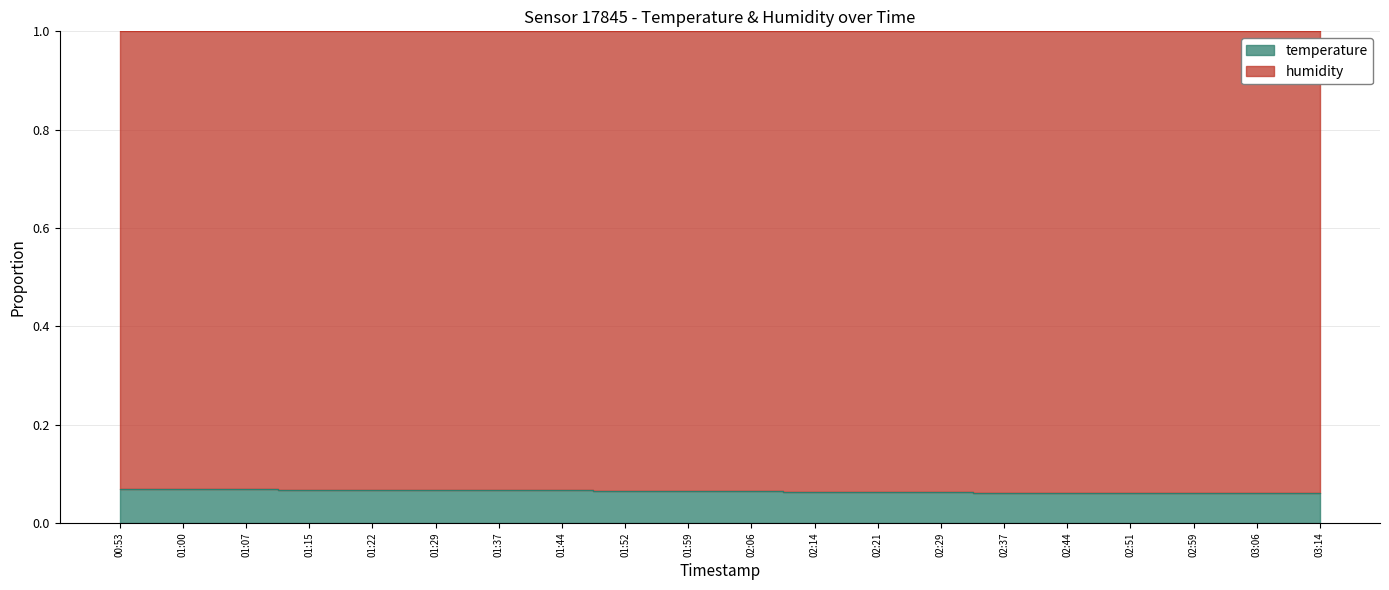

What is the sum of all values?

1.3